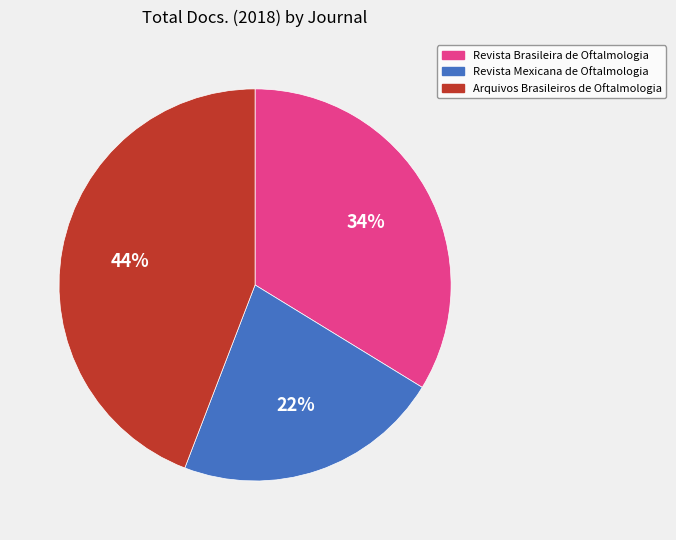

To the nearest percent, what percentage of the pie is Arquivos Brasileiros de Oftalmologia?

44%